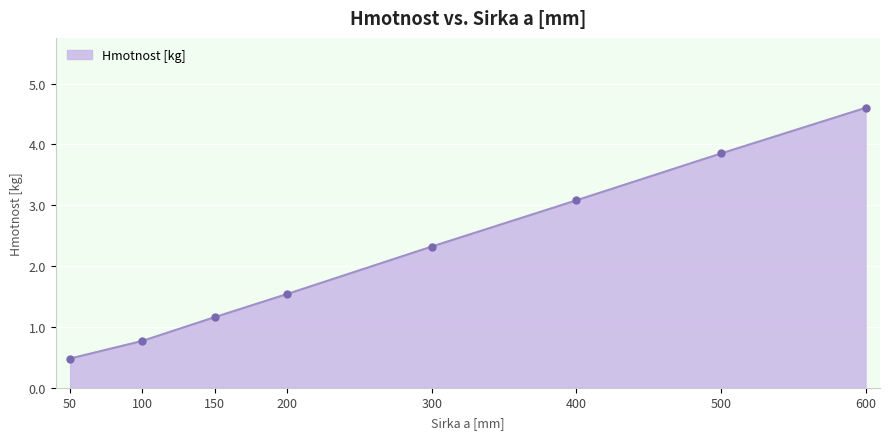

Does the chart display data point markers on the line(s)?

Yes